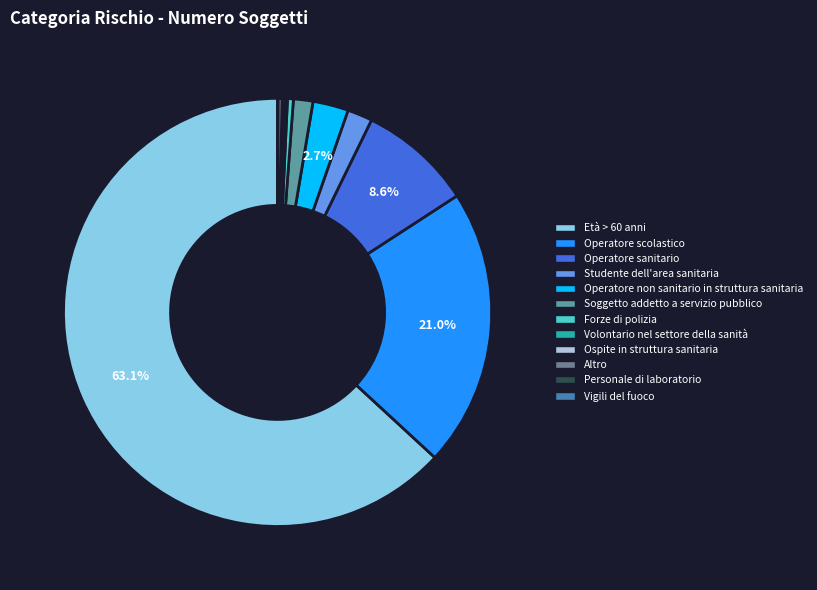

Is the sum of Operatore sanitario and Forze di polizia greater than half?

No